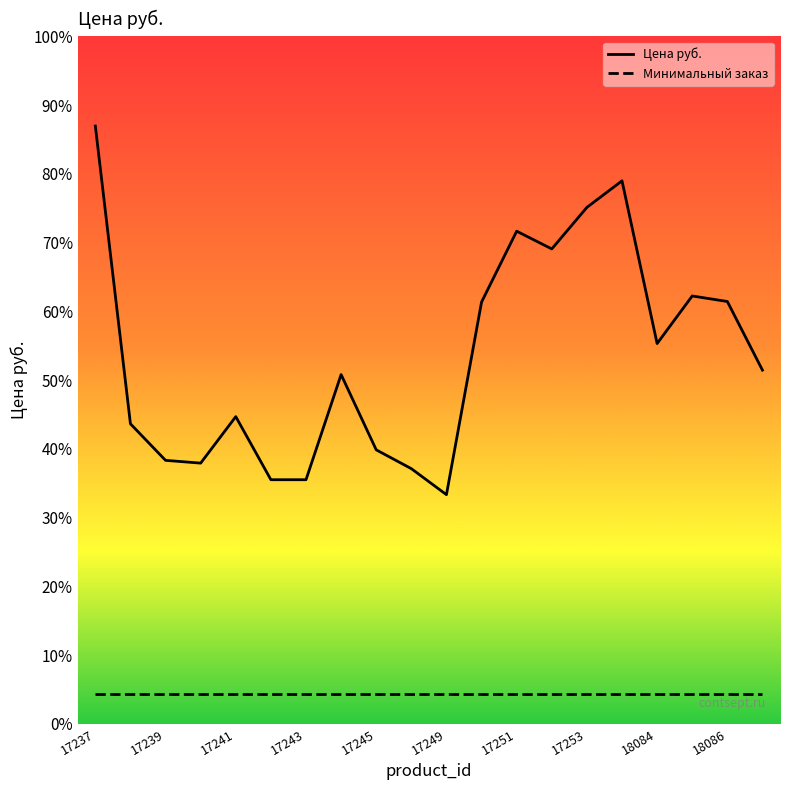

True or false: Цена руб. and Минимальный заказ intersect in this chart.

False